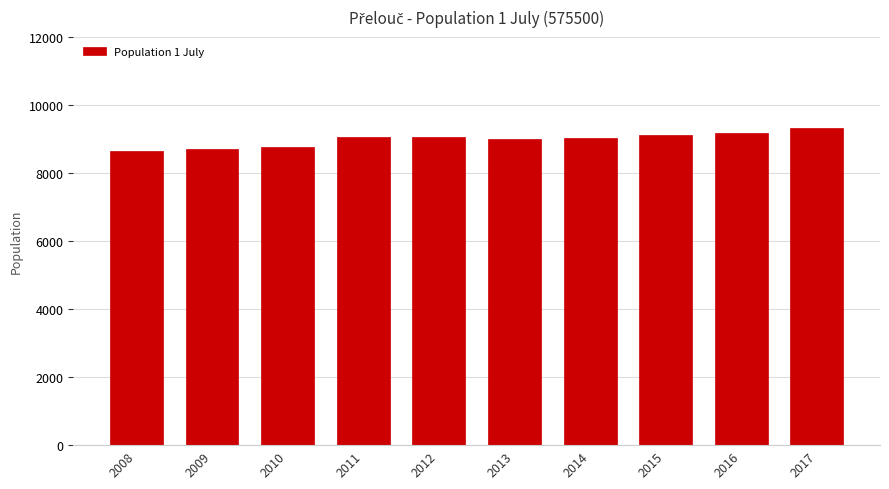

What is the sum of the values at 2011 and 2008?

17709